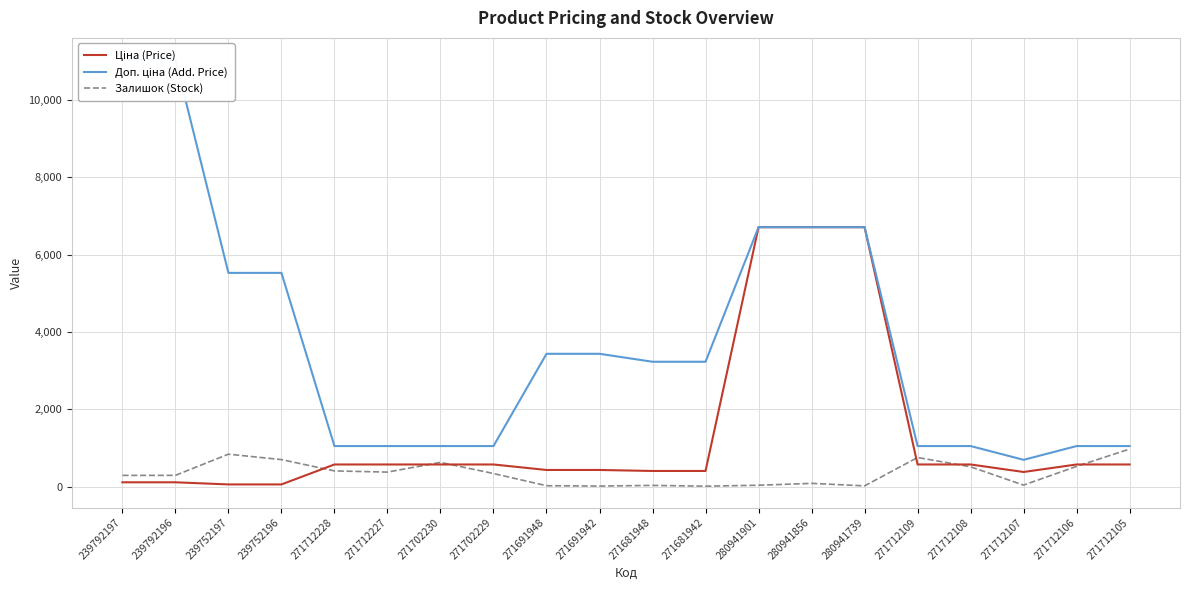

What is the difference between the highest and lowest values at 271712227?

674.0